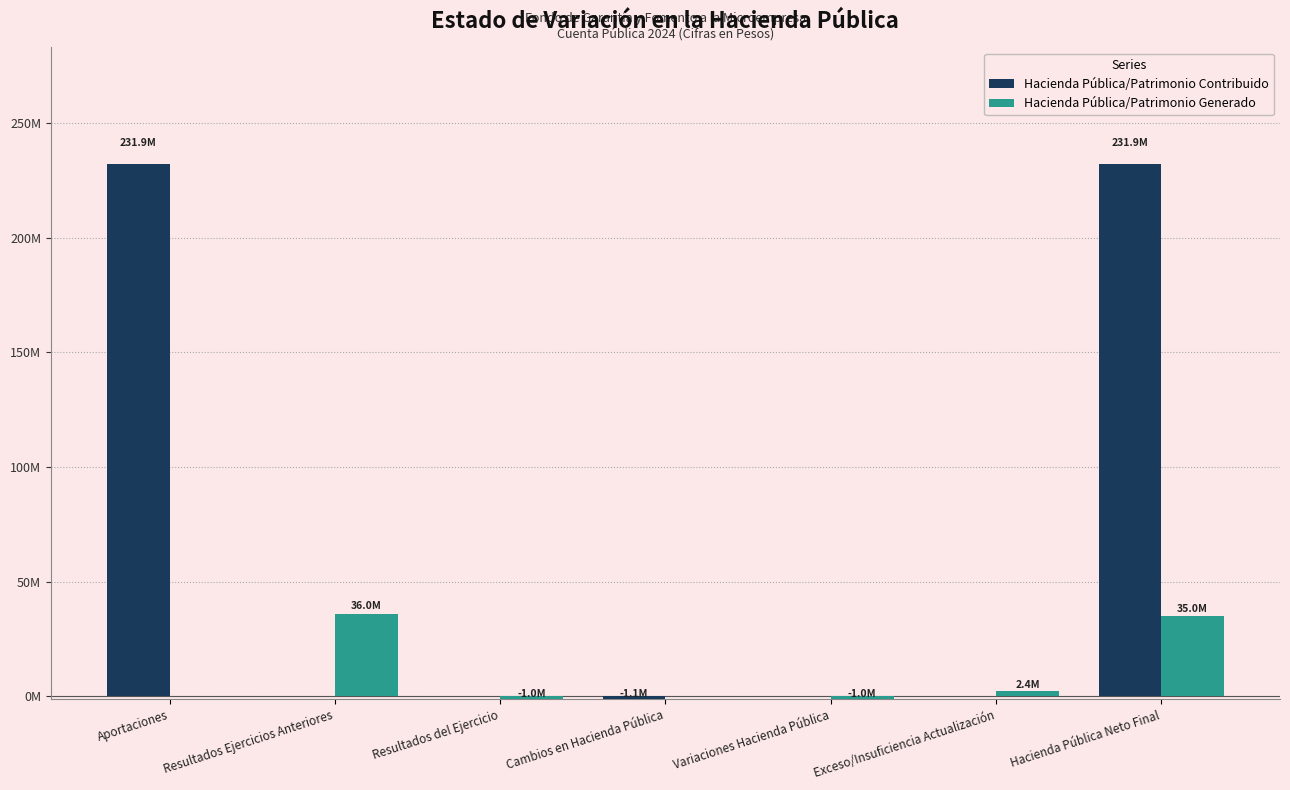

True or false: Hacienda Pública/Patrimonio Generado has a value of 36029237 at Resultados Ejercicios Anteriores.

True